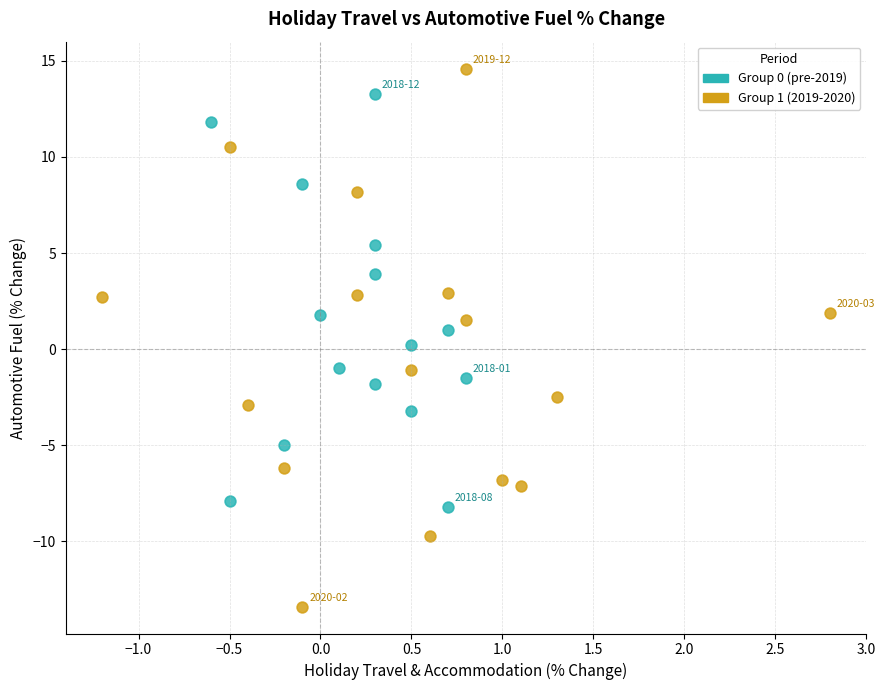

Which series has the largest Y range (max minus min)?

Group 1 (2019-2020)